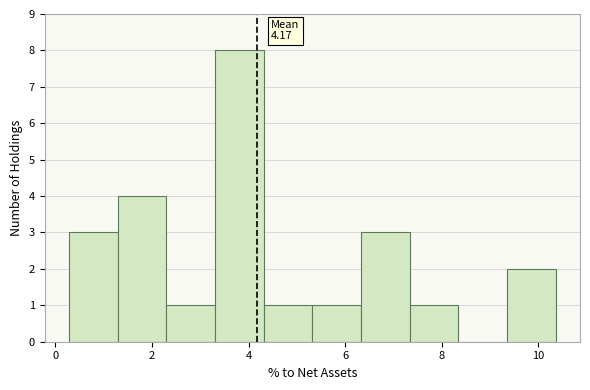

Which range on the x-axis has the tallest bar?

3.4 to 4.4